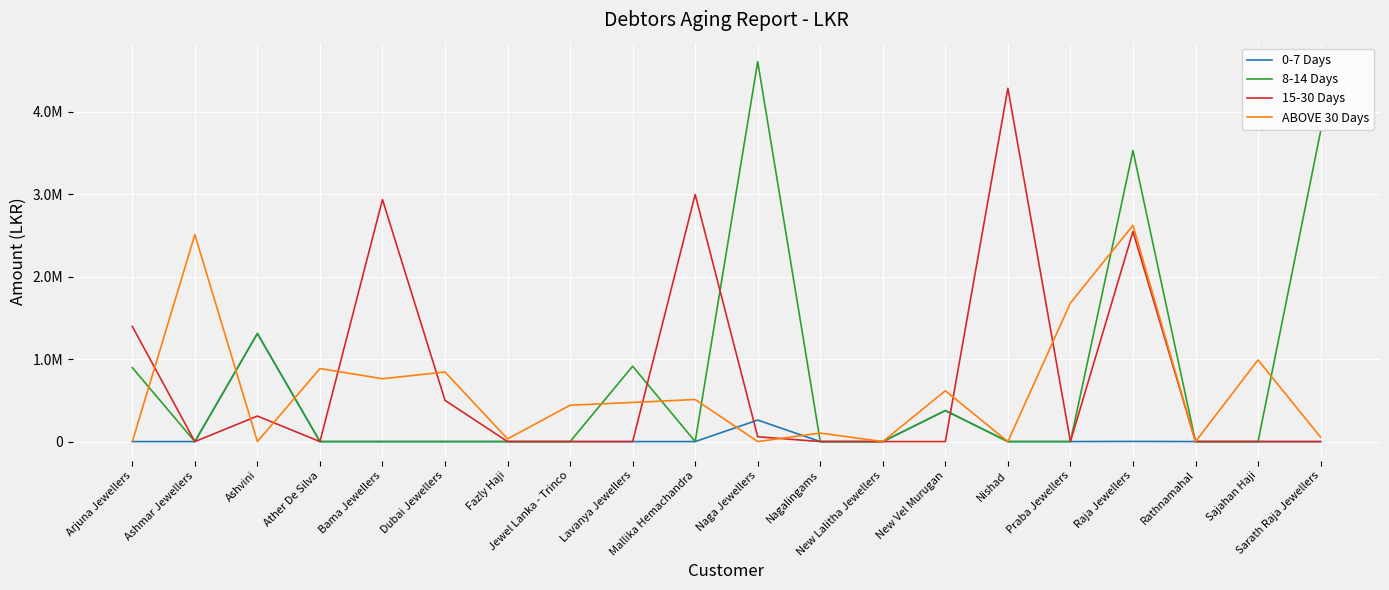

Which category has the highest value in the 15-30 Days series?

Nishad